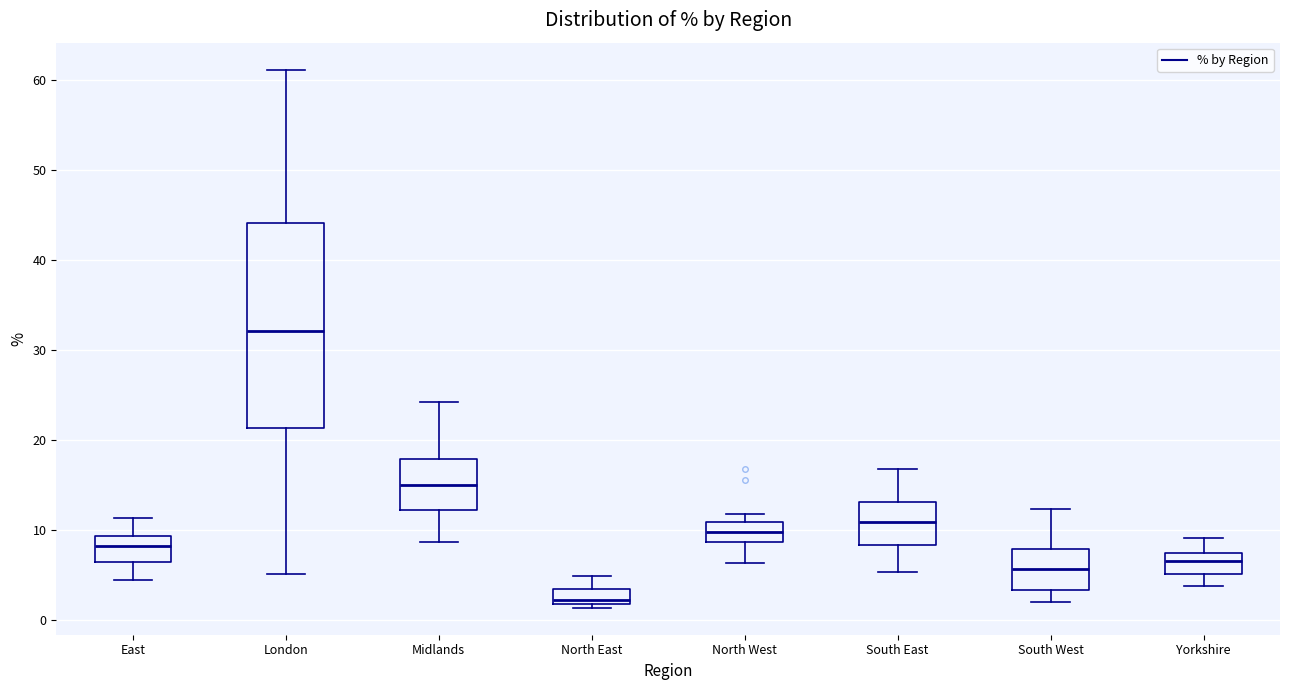

Reading left to right, transcribe this box plot: for each box, give where its median line is, the range the box spans, and where its two whiskers end, as read against the y-axis. The values are not printed on the chart, so give them approximately, as read against the axis.

East: median 8, box 7 to 9, whiskers 5 to 11
London: median 32, box 21 to 44, whiskers 5 to 61
Midlands: median 15, box 12 to 18, whiskers 9 to 24
North East: median 2 (just above the box's lower edge), box 2 to 3, whiskers 1 to 5
North West: median 10, box 9 to 11, whiskers 6 to 12
South East: median 11, box 8 to 13, whiskers 5 to 17
South West: median 6, box 3 to 8, whiskers 2 to 12
Yorkshire: median 7, box 5 to 8, whiskers 4 to 9